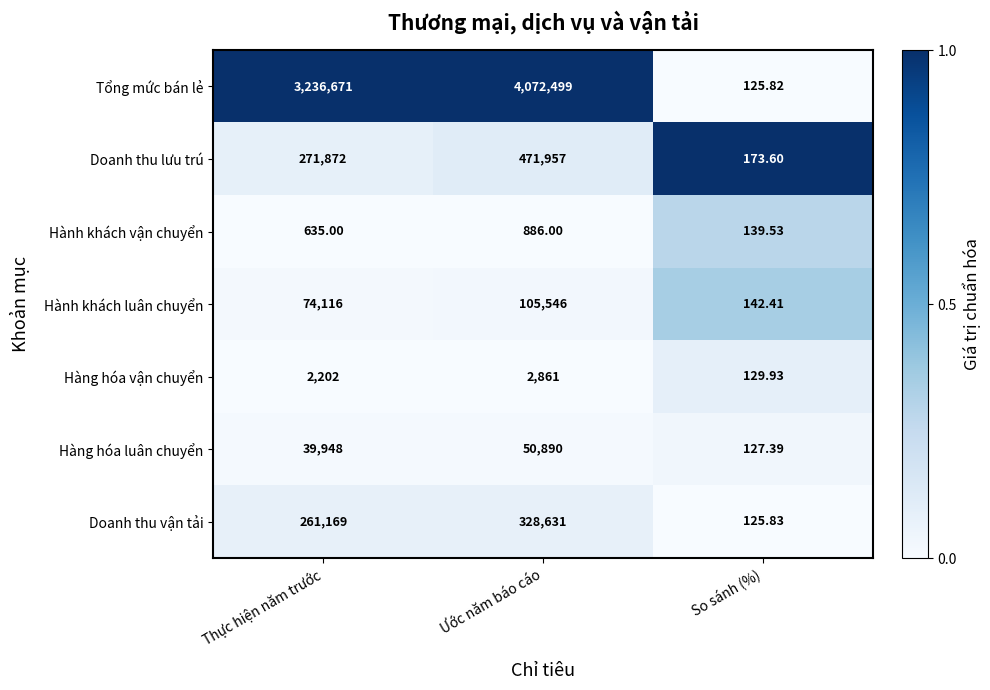

What is the spread (max minus min) of values at So sánh (%)?

47.8